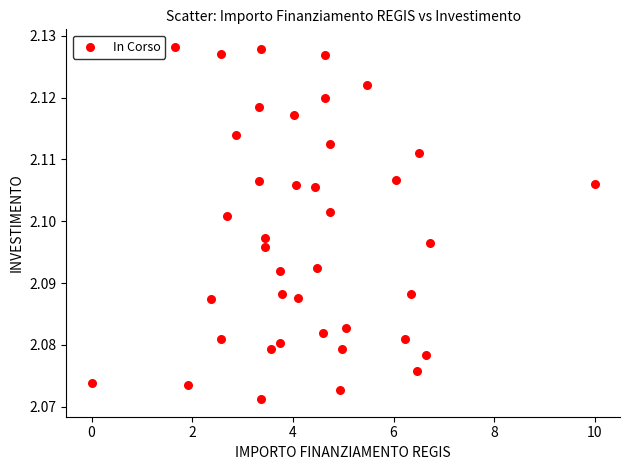

What is the range of X values (max minus min)?

10.0